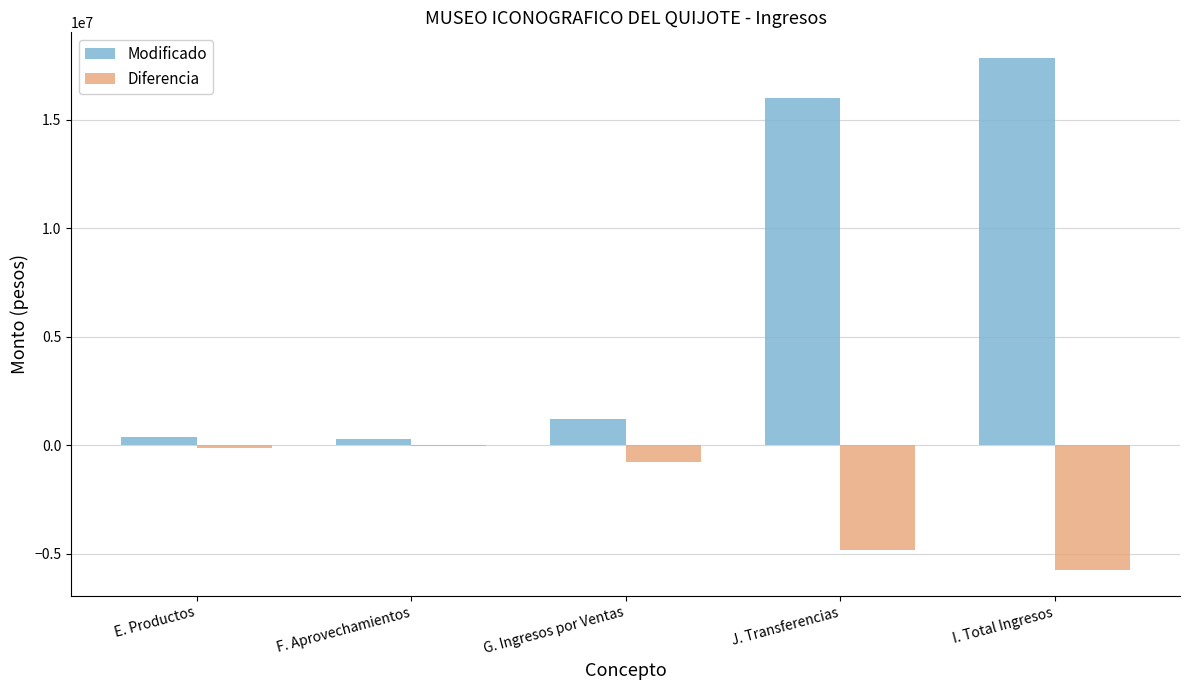

Is the value of Diferencia at F. Aprovechamientos greater than the value of Modificado at G. Ingresos por Ventas?

No